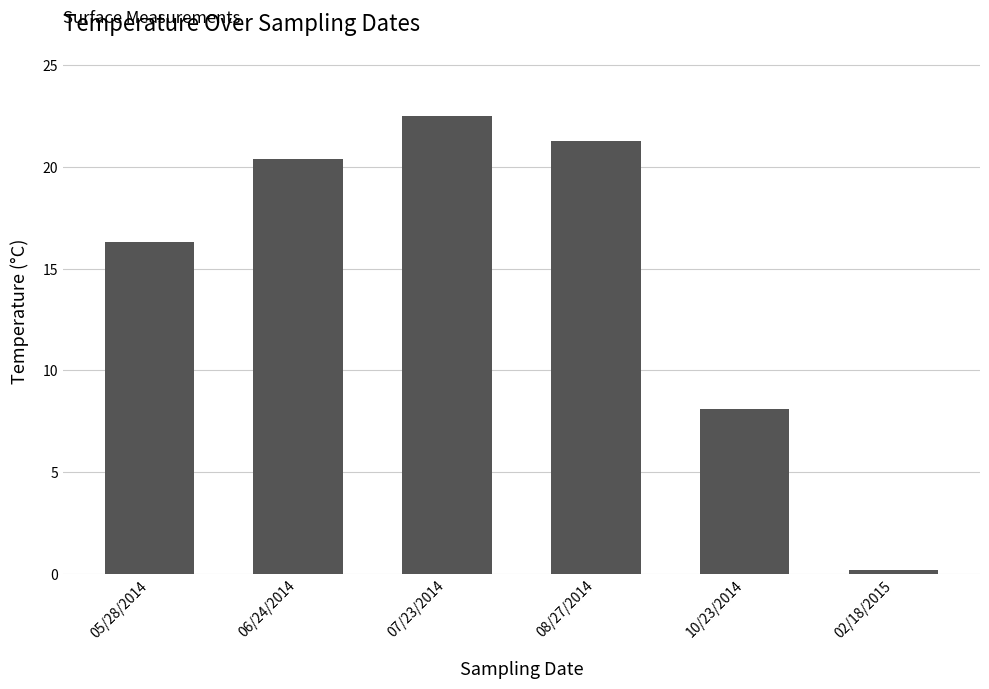

The chart shows a value of 21.3 at 08/27/2014. True or false?

True